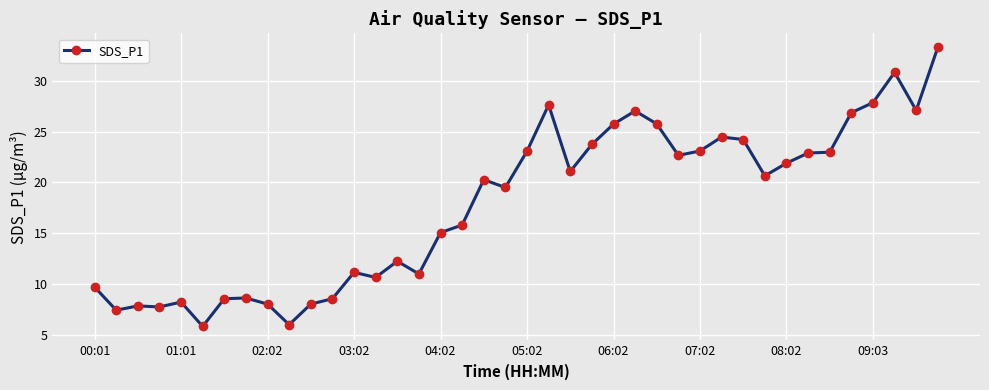

What is the value of the 3rd point from the left?

7.8